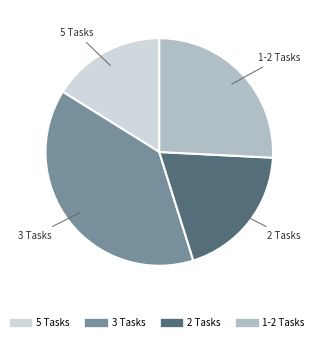

Does any single category account for the majority?

No